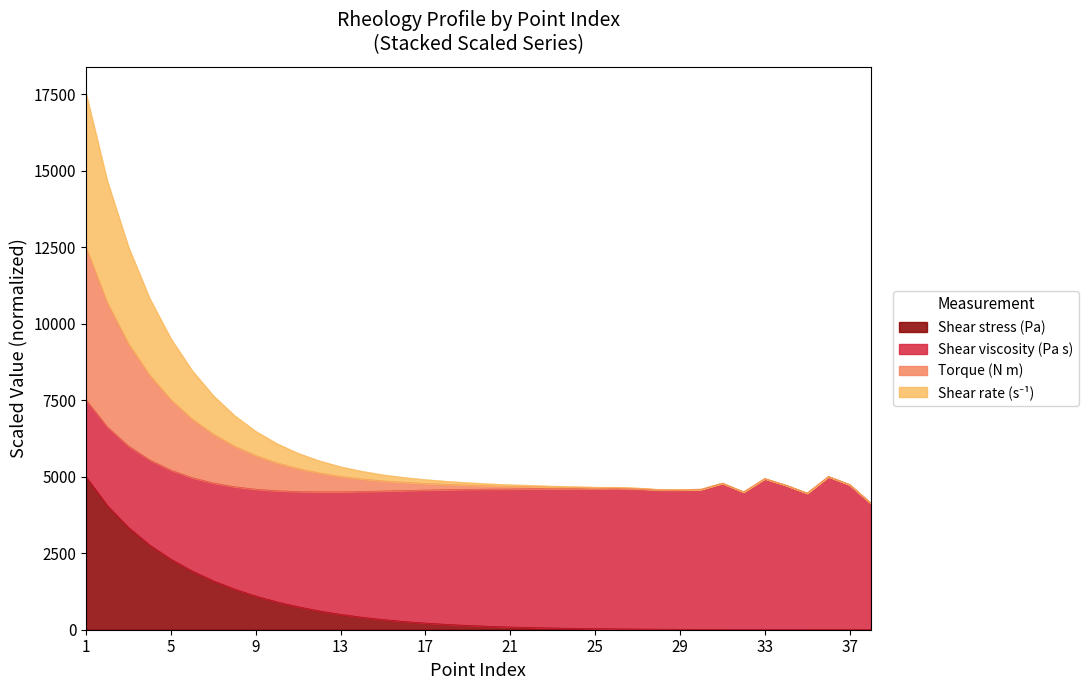

What is the maximum value for Shear stress (Pa)?

5000.0